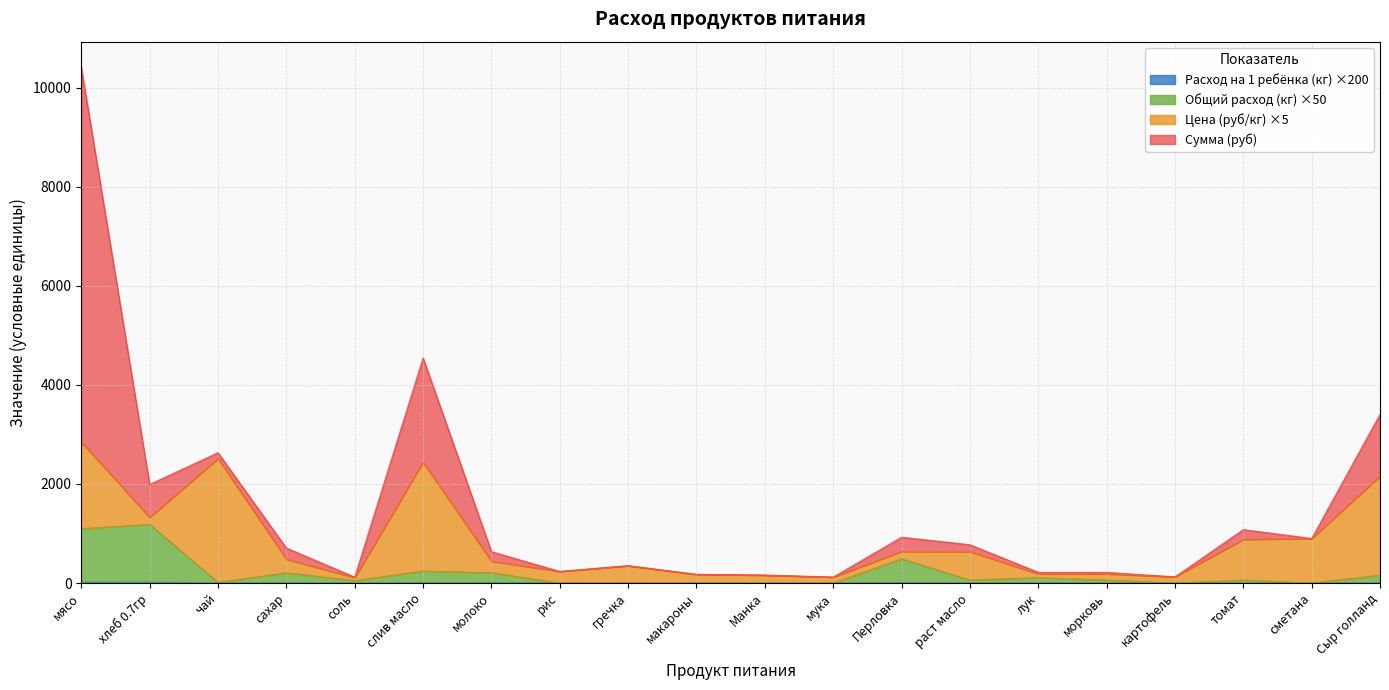

True or false: Расход на 1 ребёнка (кг) and Общий расход (кг) intersect in this chart.

False